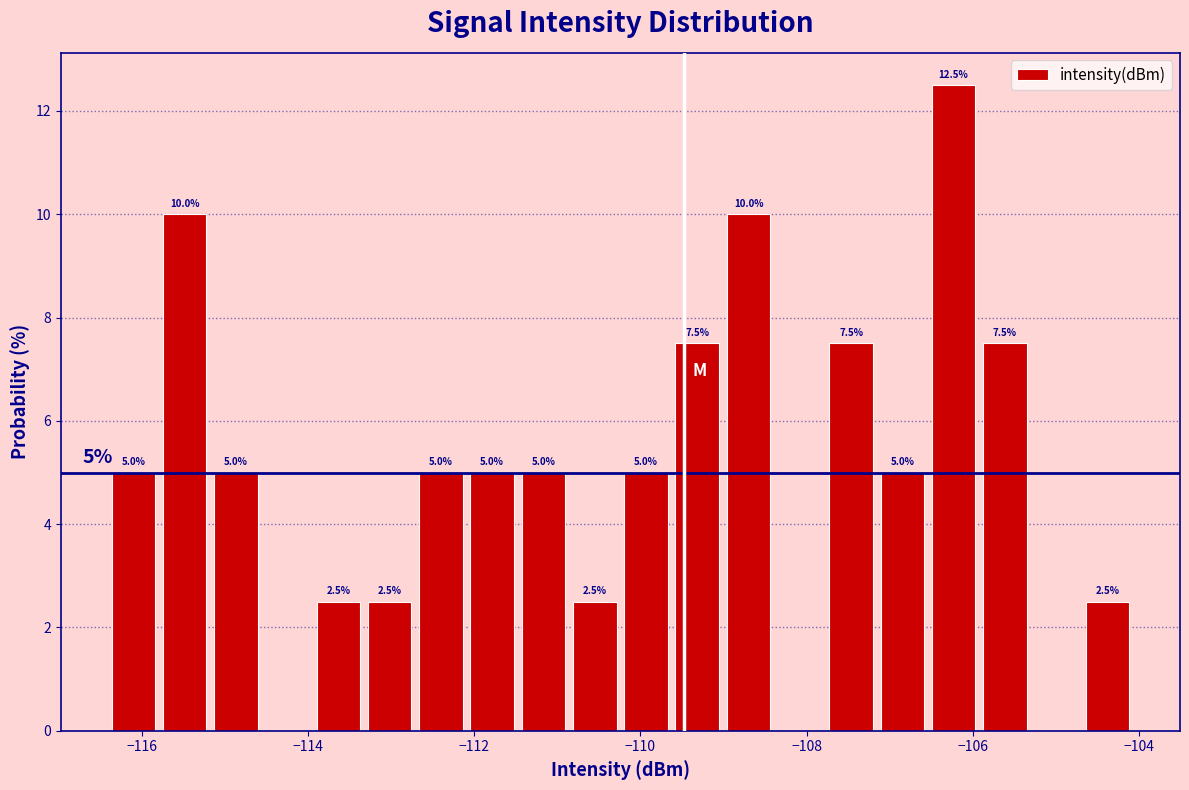

Around what value on the x-axis is the tallest bar? Give the approximate position of its centre, as read against the axis.

-106.2